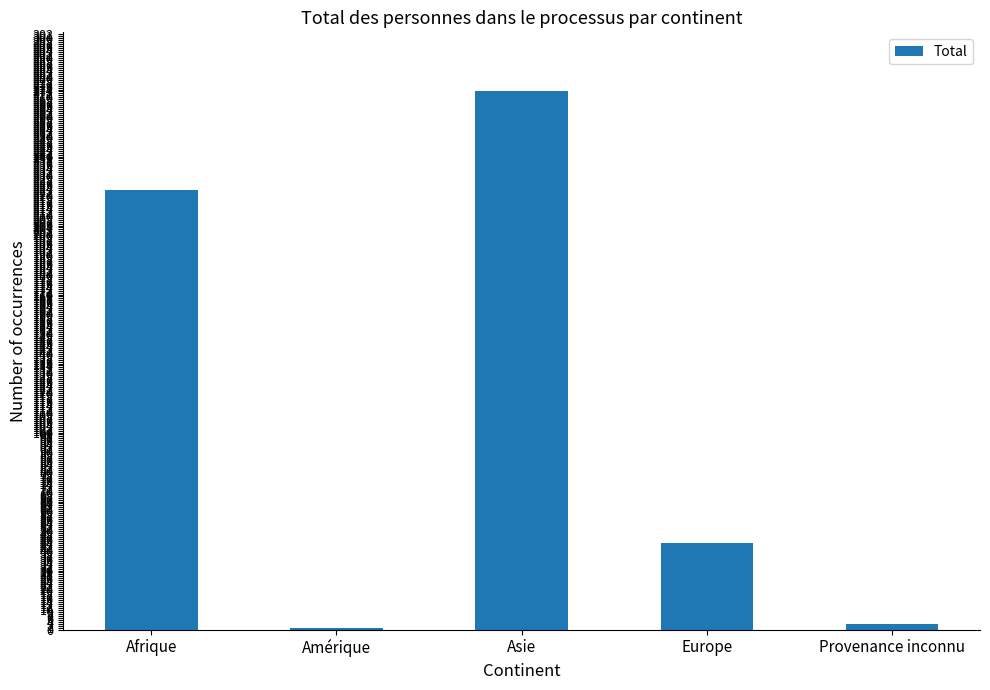

What is the maximum value shown in the chart?

273